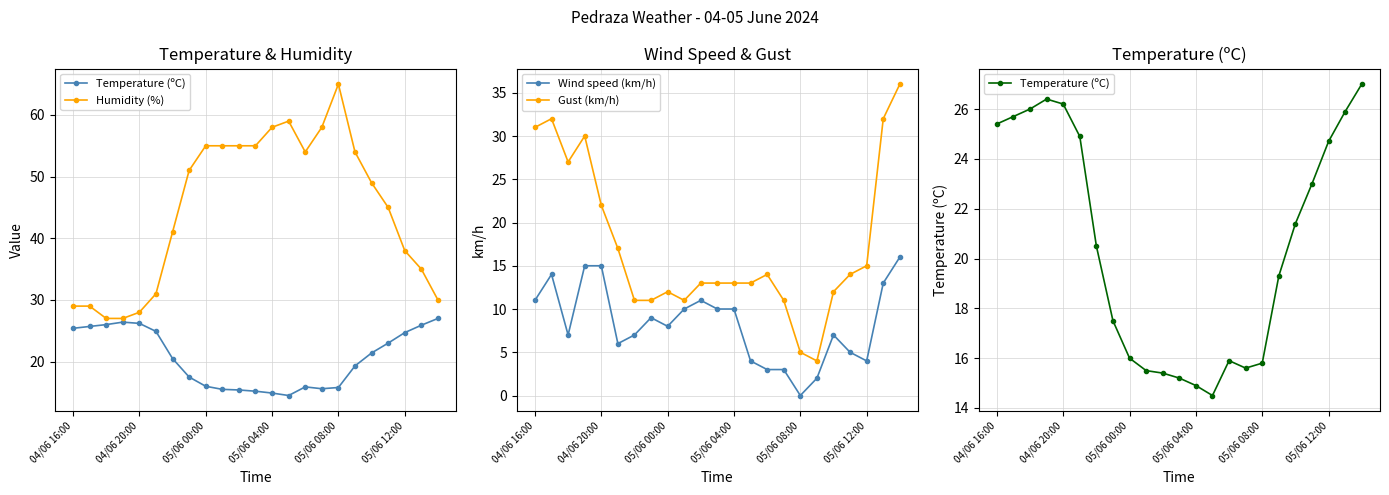

Which has a higher value, 15 or 22?

22